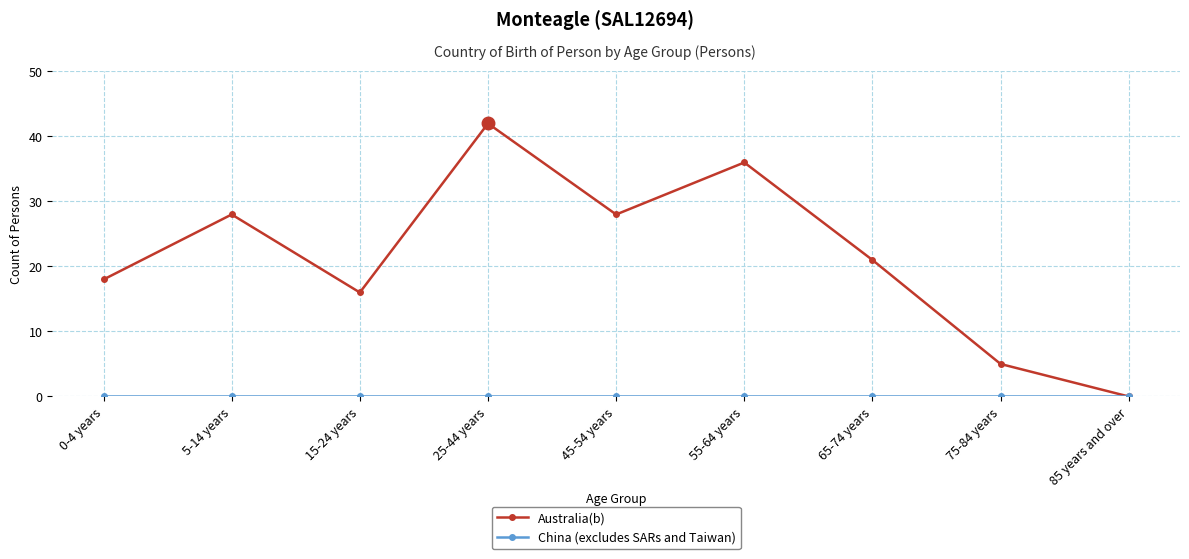

Is it true that Australia(b) equals 24 at 85 years and over?

False